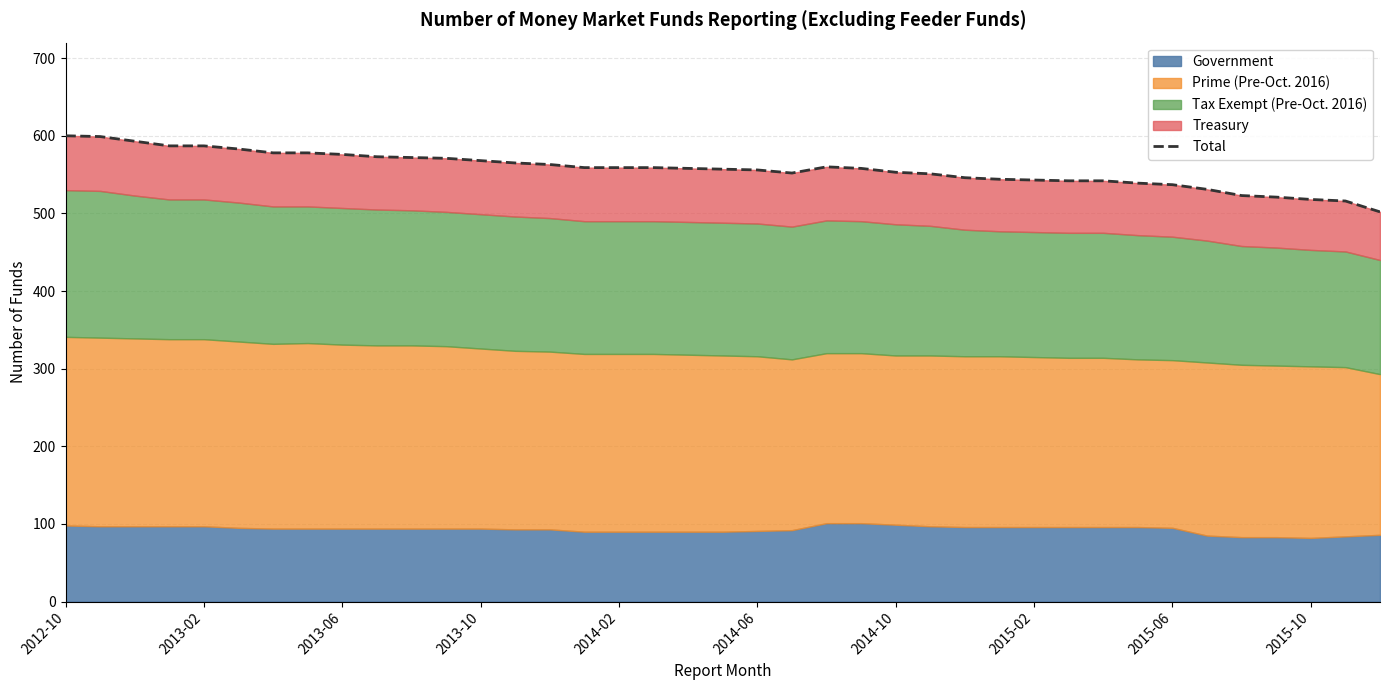

What is the value of the 29th point from the left?

543